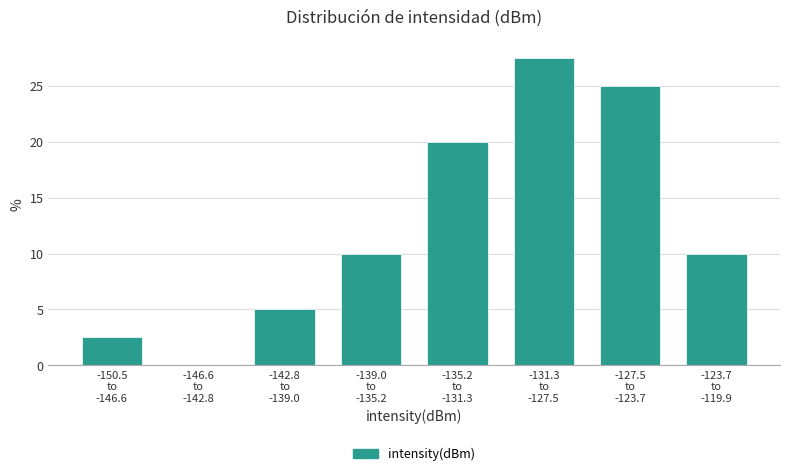

What is the sum of all values?

100.0